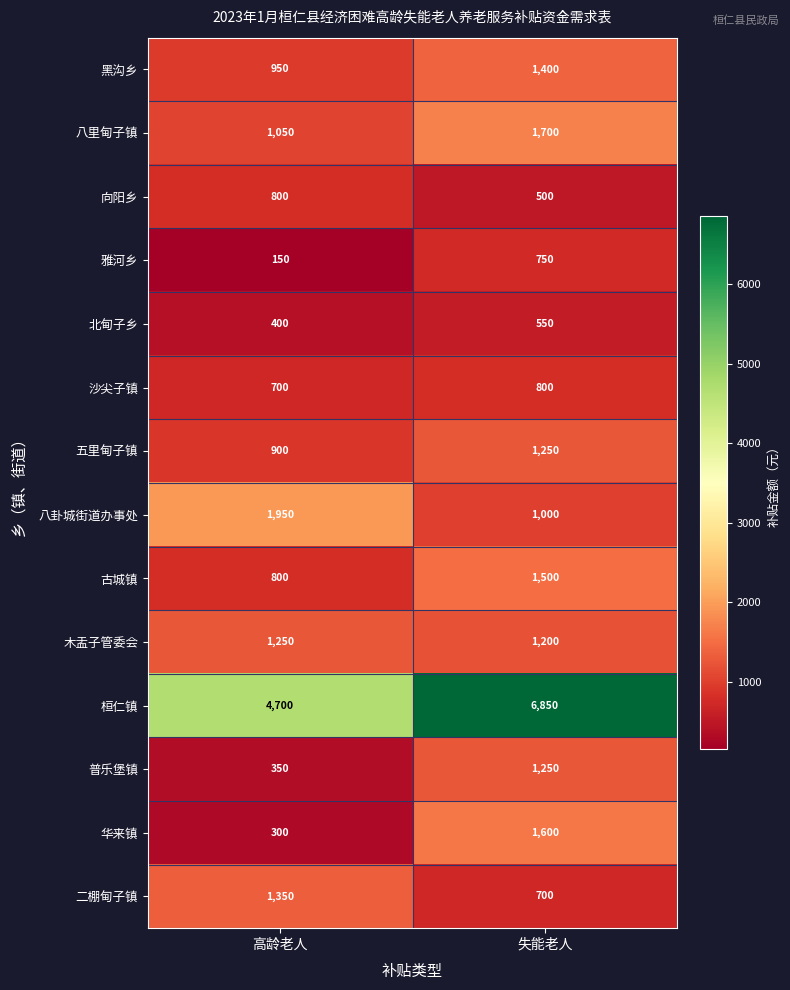

What is the smallest value displayed?

150